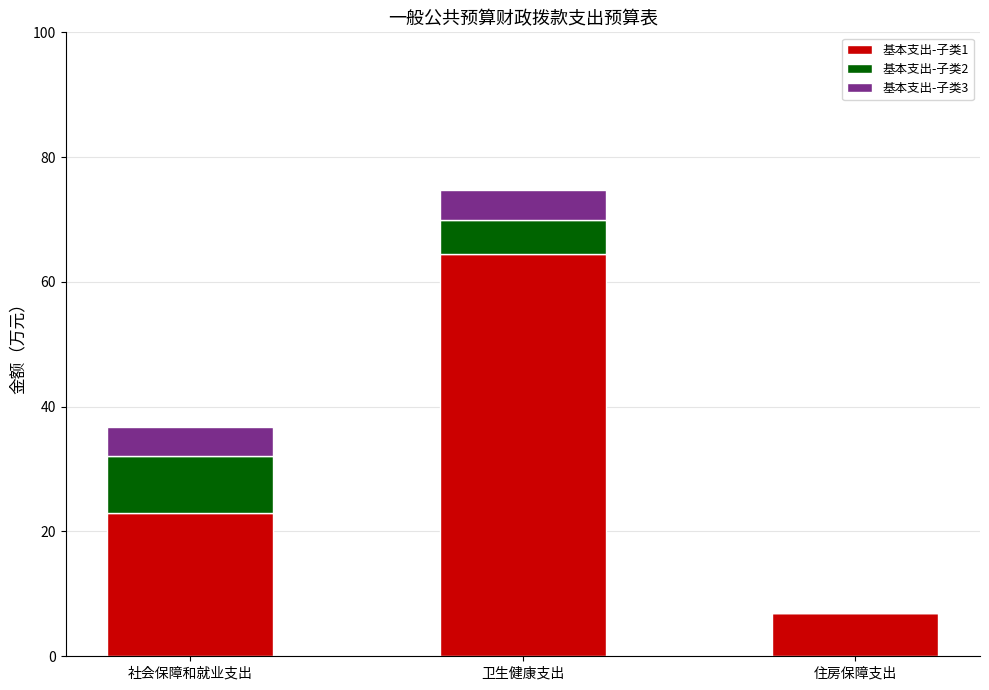

Are the bars grouped side by side (vs. stacked)?

No